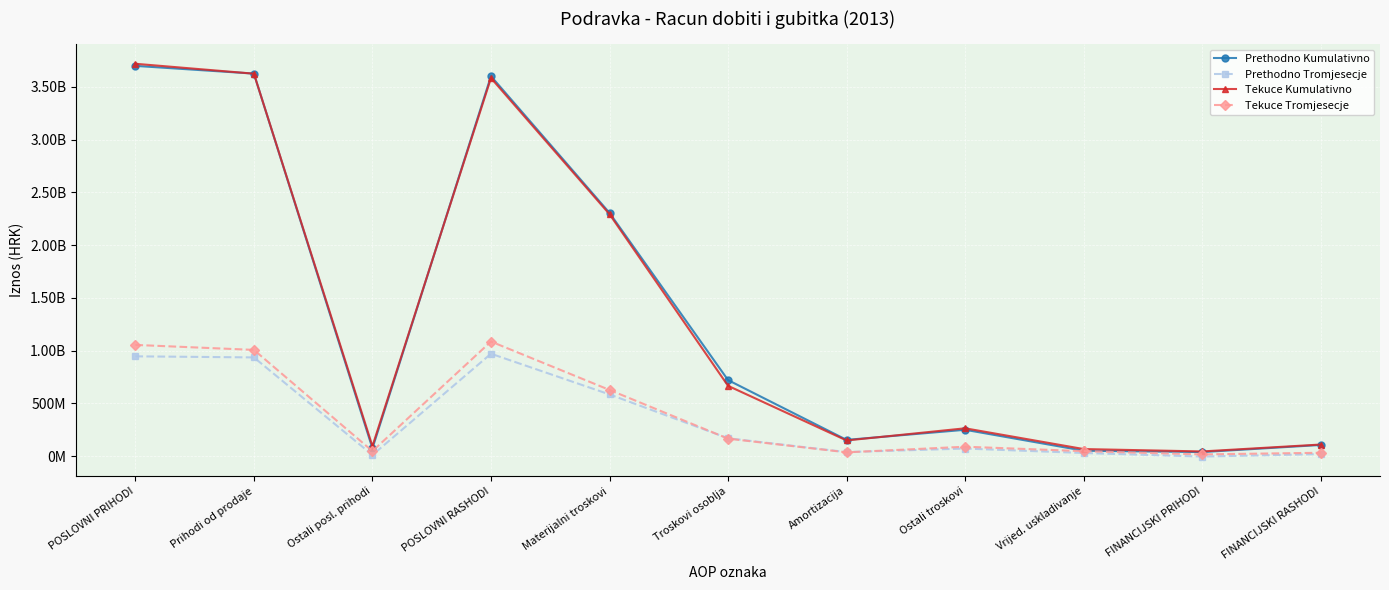

Is this an area chart (filled region under the line)?

No